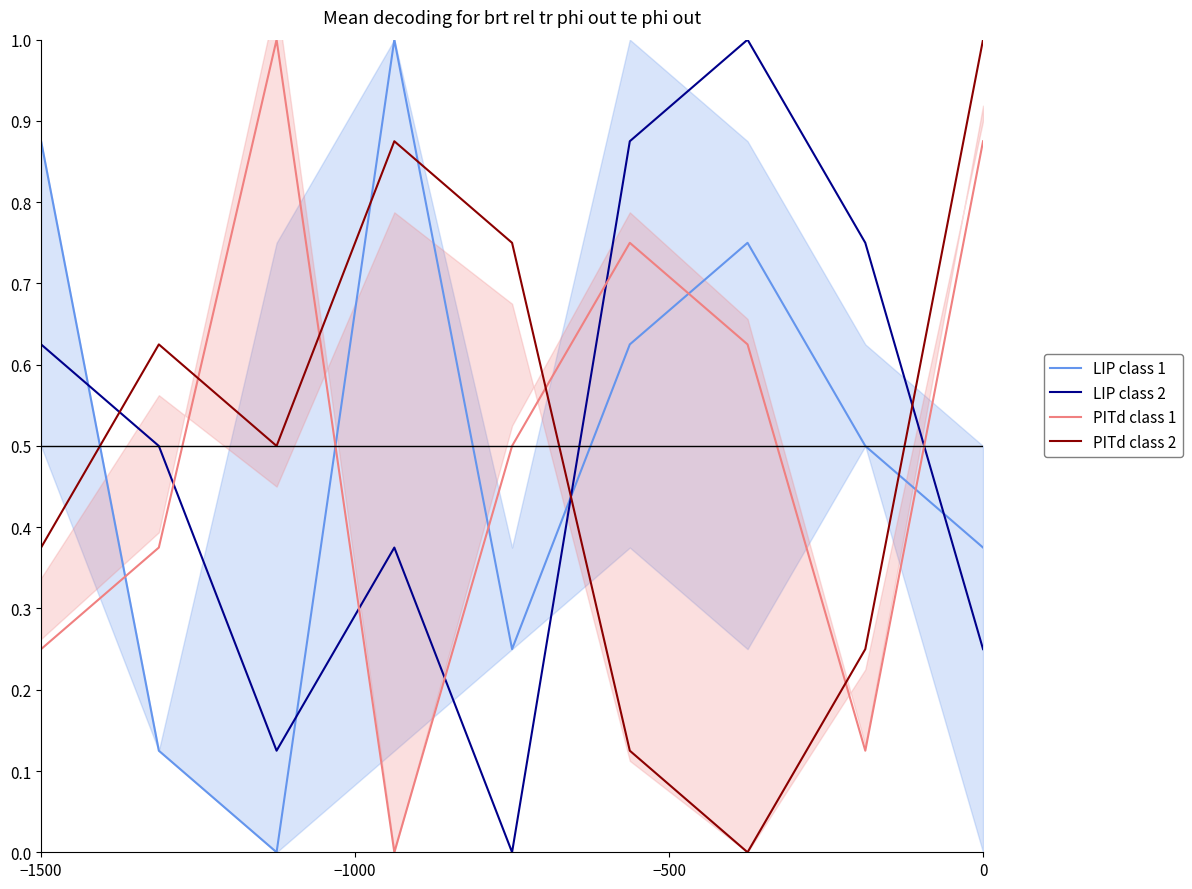

In LIP class 1, how many points are lower than both neighbors (excluding endpoints)?

2